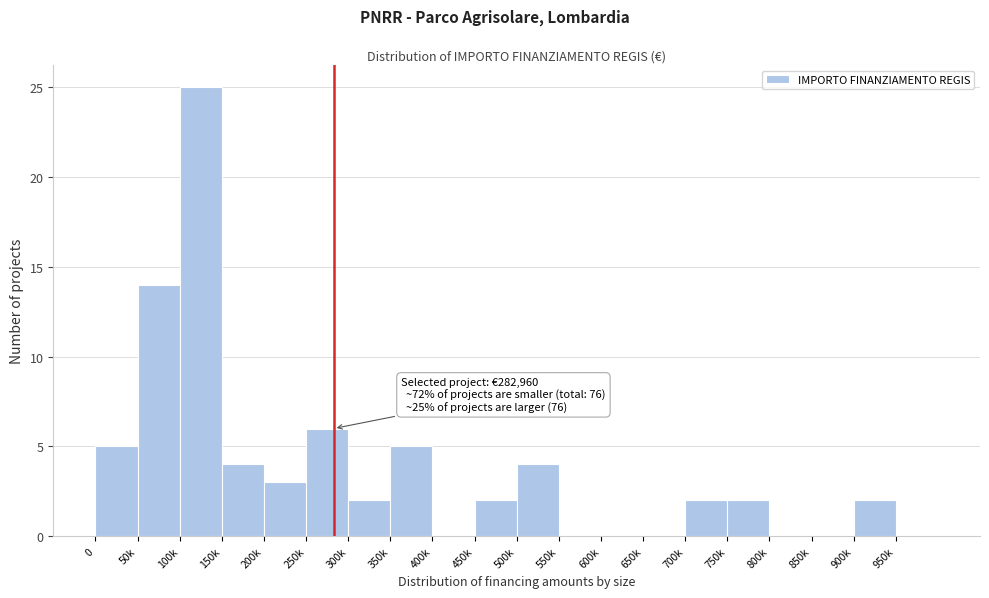

Reading left to right, transcribe all the data shown in this chart.

0=5	50k=14	100k=25	150k=4	200k=3	250k=6	300k=2	350k=5	400k=0	450k=2	500k=4	550k=0	600k=0	650k=0	700k=2	750k=2	800k=0	850k=0	900k=2	950k=0